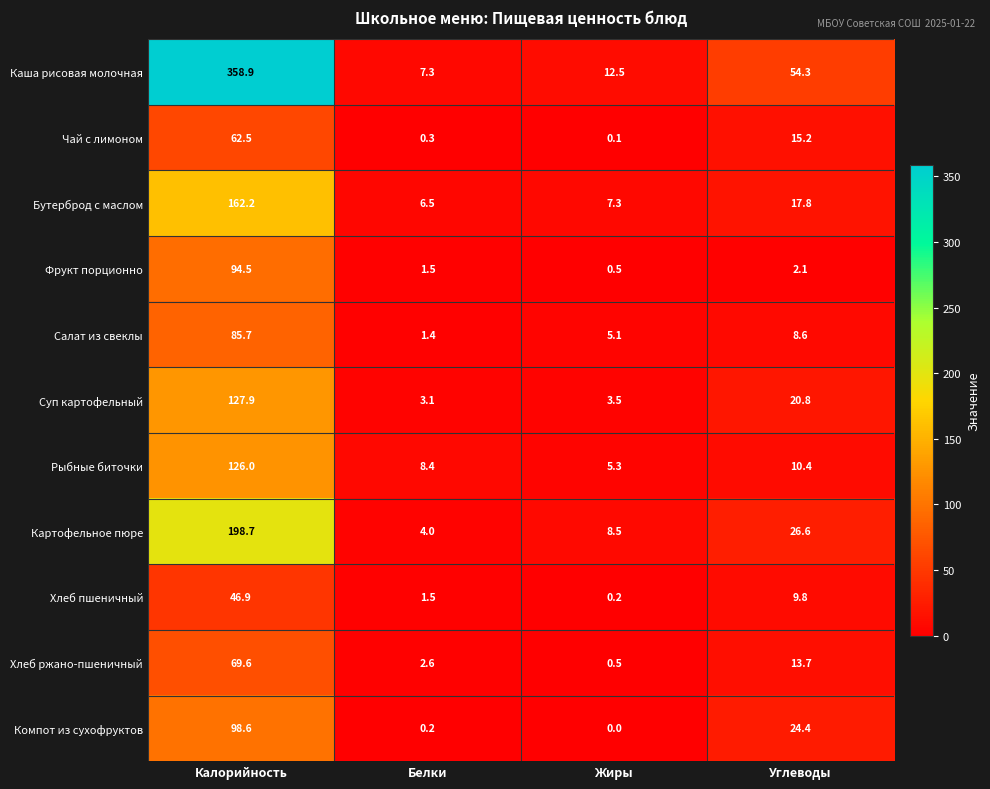

How many data points in Бутерброд с маслом are less than 17?

2